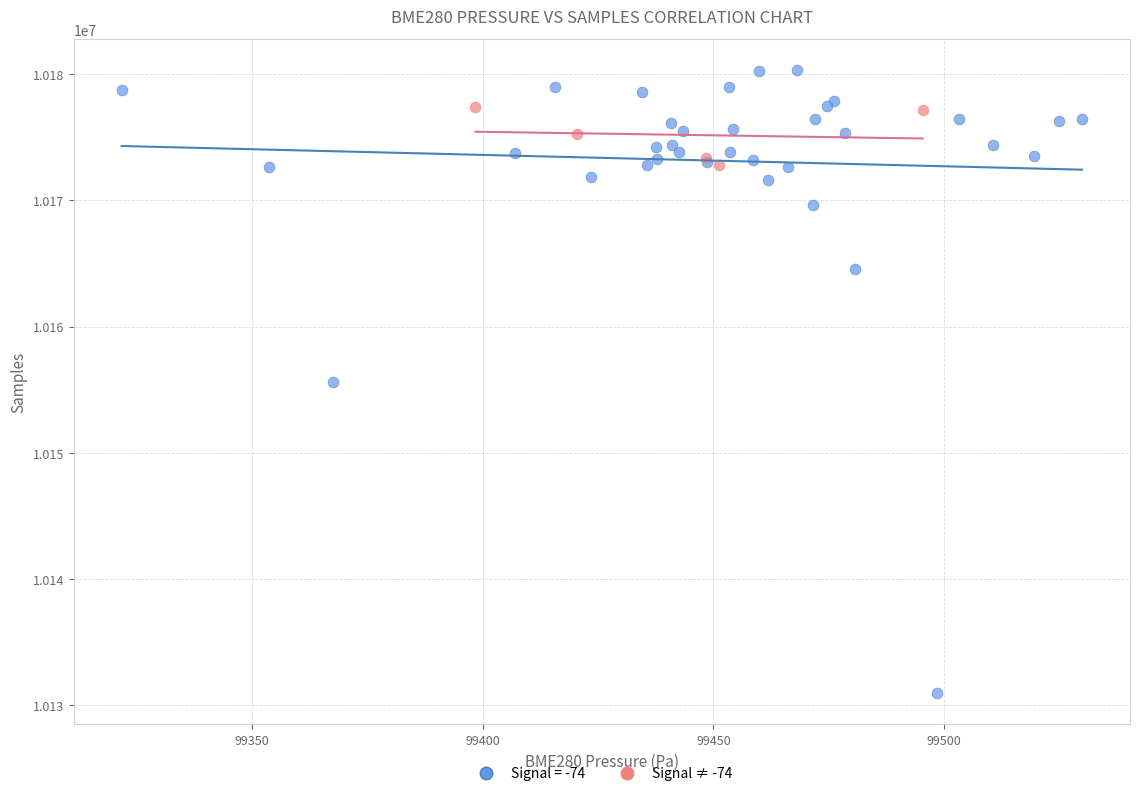

Which series reaches the minimum Y coordinate?

Signal = -74